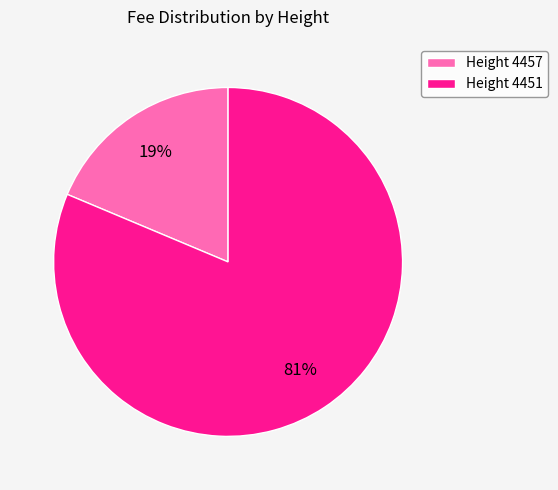

Rank the categories by value from lowest to highest.

Height 4457, Height 4451